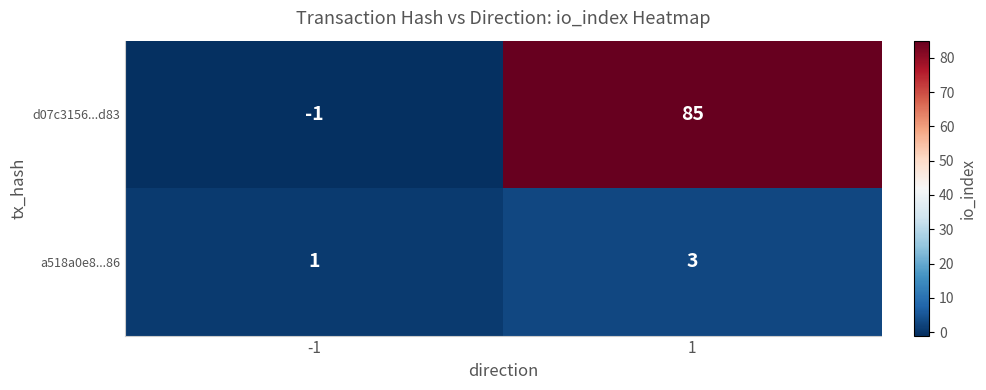

Reading left to right, what are all the values shown in this chart?

d07c3156...d83: -1=-1	1=85
a518a0e8...86: -1=1	1=3